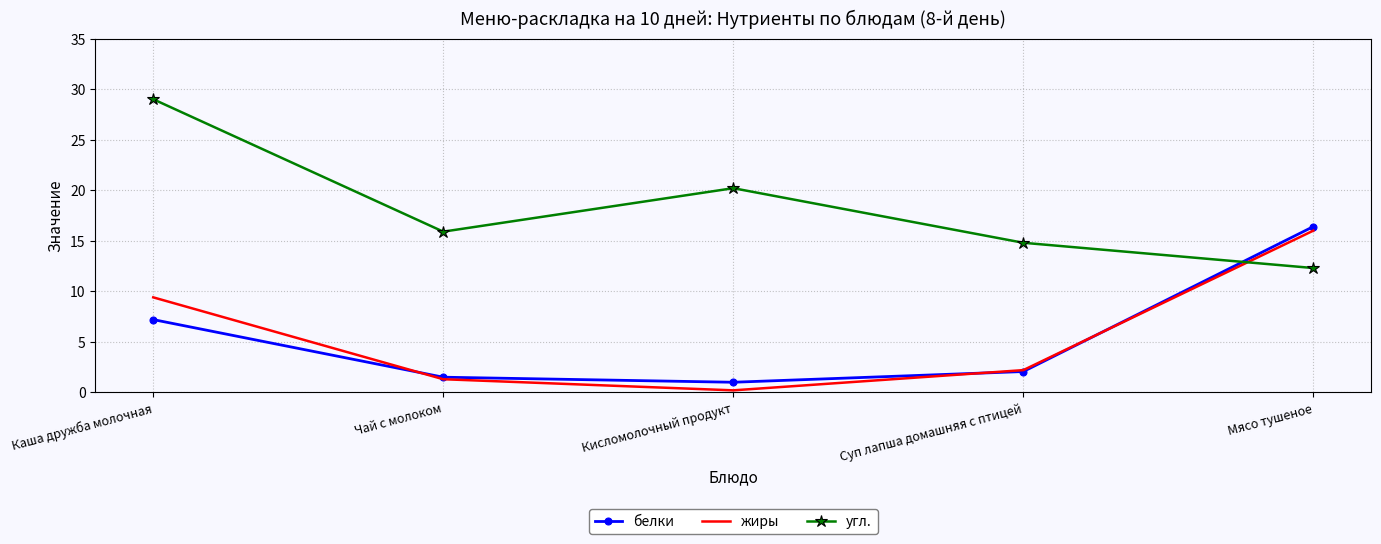

What is the sum of the жиры values at Каша дружба молочная and Мясо тушеное?

25.4